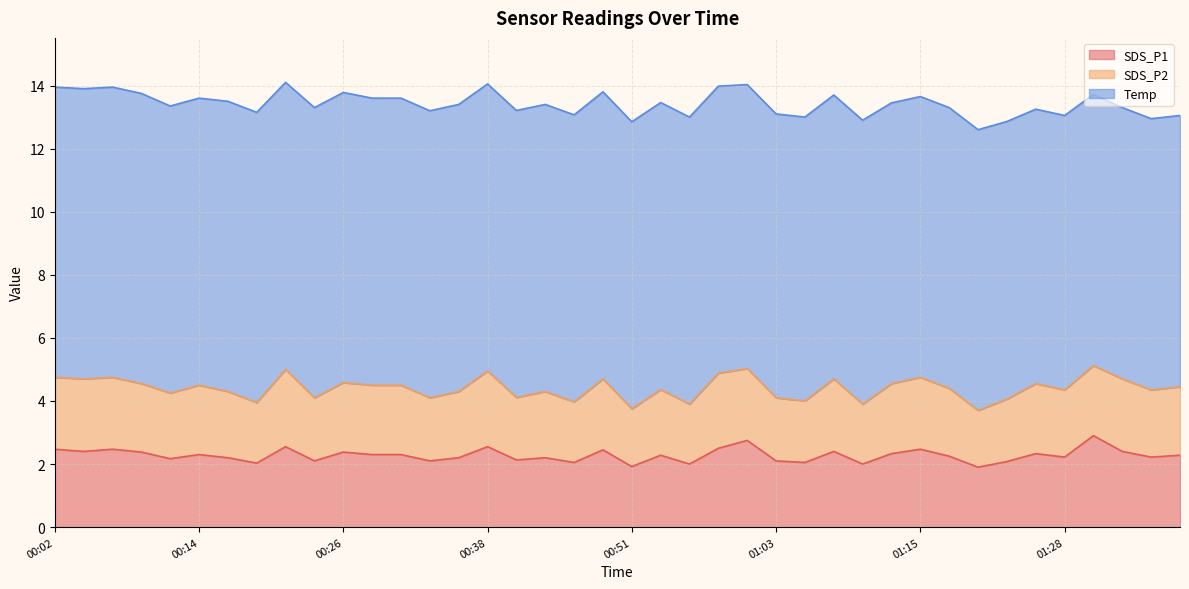

At which label does Temp reach its peak?

00:02